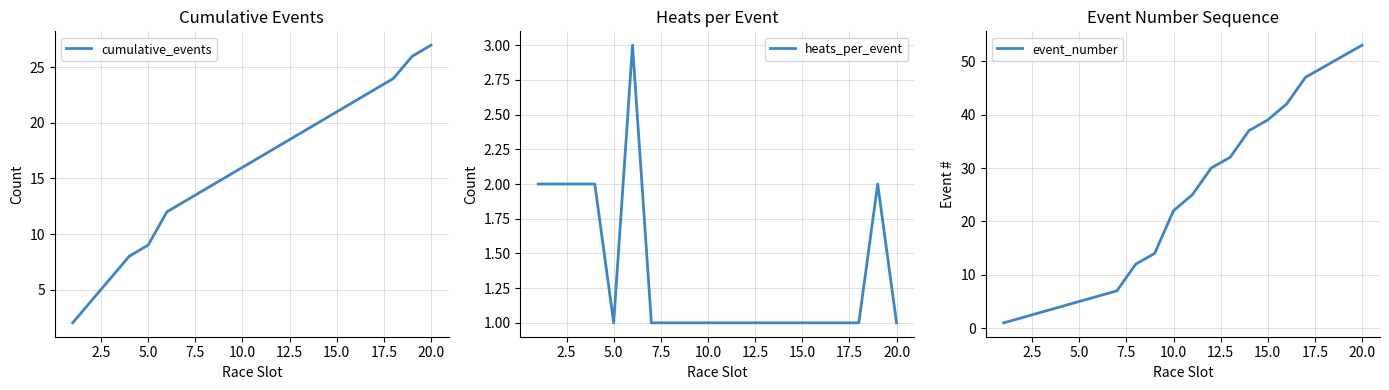

What are all the series names shown in the legend?

cumulative_events, heats_per_event, event_number